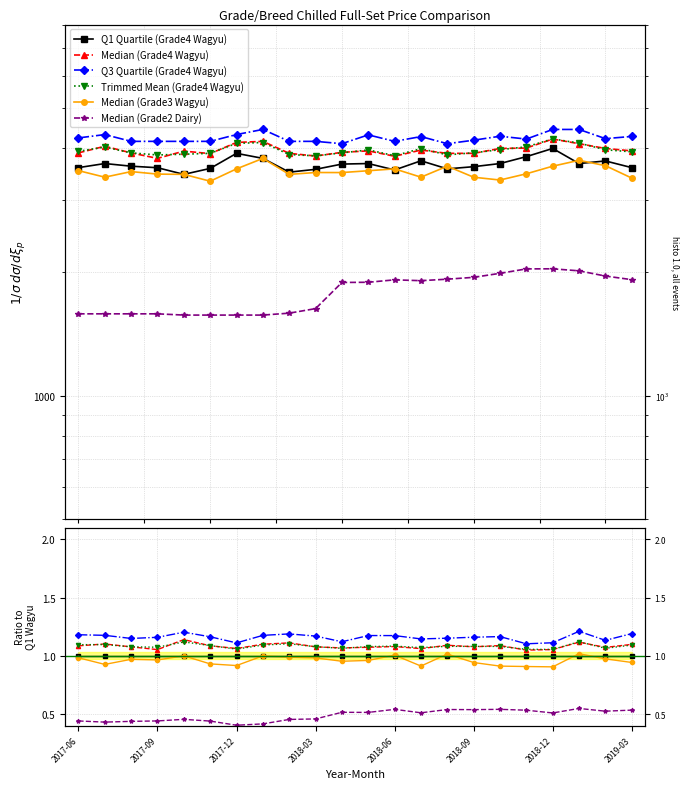

True or false: Median (Grade4 Wagyu) and Median (Grade3 Wagyu) cross at least once.

False